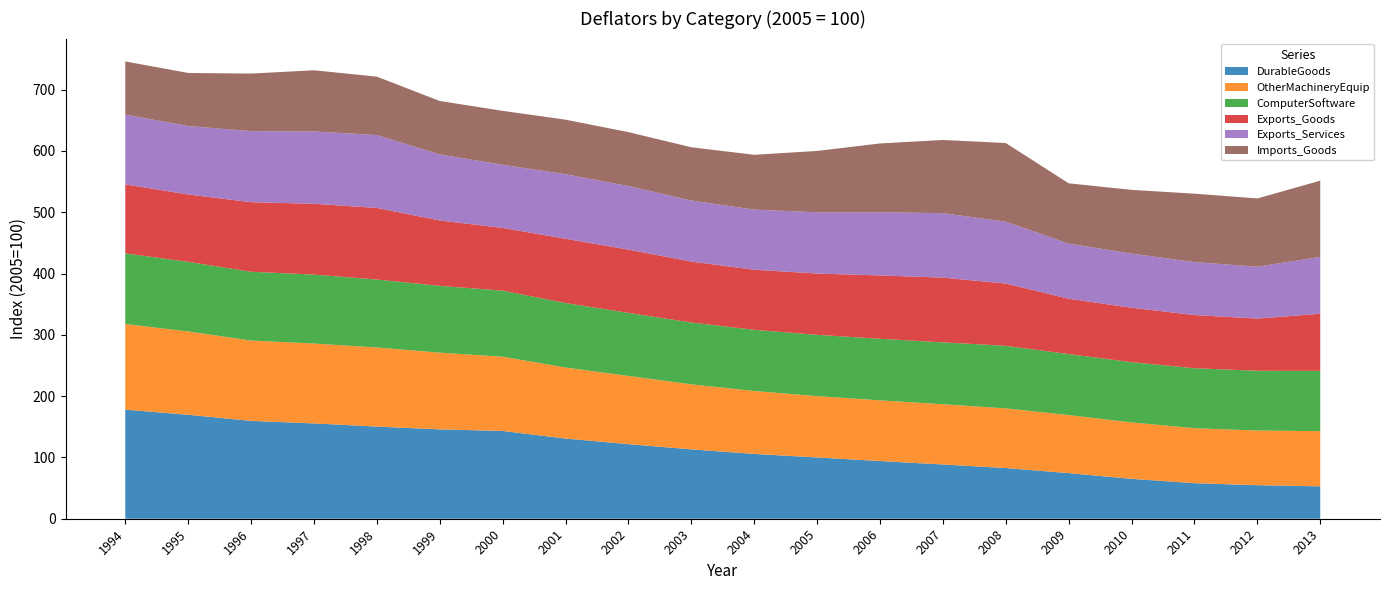

Reading left to right, what are all the values shown in this chart?

DurableGoods: 1994=178.0	1995=169.6	1996=159.6	1997=155.5	1998=150.3	1999=145.8	2000=143.2	2001=130.8	2002=121.7	2003=113.2	2004=105.7	2005=100.0	2006=94.1	2007=88.5	2008=82.7	2009=74.4	2010=65.1	2011=58.0	2012=54.7	2013=52.9
OtherMachineryEquip: 1994=139.7	1995=135.9	1996=131.1	1997=130.3	1998=129.1	1999=125.1	2000=121.1	2001=115.9	2002=111.2	2003=106.0	2004=102.7	2005=100.0	2006=99.0	2007=98.3	2008=97.3	2009=94.7	2010=92.0	2011=89.7	2012=89.2	2013=90.0
ComputerSoftware: 1994=115.2	1995=113.6	1996=112.2	1997=112.5	1998=110.8	1999=109.0	2000=107.8	2001=105.2	2002=102.9	2003=100.9	2004=99.8	2005=100.0	2006=100.5	2007=100.9	2008=102.1	2009=99.5	2010=98.3	2011=97.8	2012=97.5	2013=98.4
Exports_Goods: 1994=112.5	1995=109.9	1996=113.5	1997=115.5	1998=116.8	1999=106.7	2000=102.3	2001=104.8	2002=103.2	2003=99.4	2004=98.0	2005=100.0	2006=103.3	2007=105.6	2008=101.6	2009=90.3	2010=88.8	2011=86.8	2012=85.1	2013=93.1
Exports_Services: 1994=114.0	1995=111.6	1996=115.9	1997=117.9	1998=118.9	1999=107.7	2000=103.0	2001=105.3	2002=103.7	2003=99.6	2004=98.0	2005=100.0	2006=103.1	2007=105.2	2008=100.9	2009=89.9	2010=88.3	2011=86.4	2012=84.6	2013=92.7
Imports_Goods: 1994=86.6	1995=86.6	1996=93.9	1997=99.9	1998=95.3	1999=87.2	2000=88.0	2001=89.0	2002=88.0	2003=86.9	2004=89.5	2005=100.0	2006=112.2	2007=119.4	2008=128.3	2009=98.4	2010=104.0	2011=111.6	2012=111.4	2013=124.4